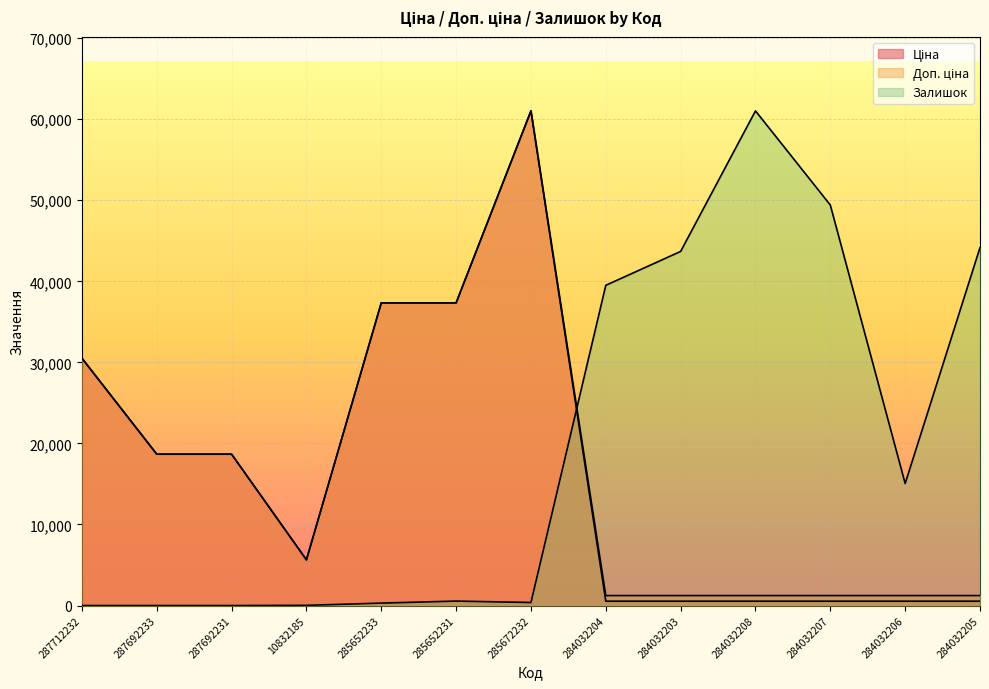

List the labels in order of Доп. ціна value, largest first.

285672232, 285652233, 285652231, 287712232, 287692233, 287692231, 10832185, 284032204, 284032203, 284032208, 284032207, 284032206, 284032205